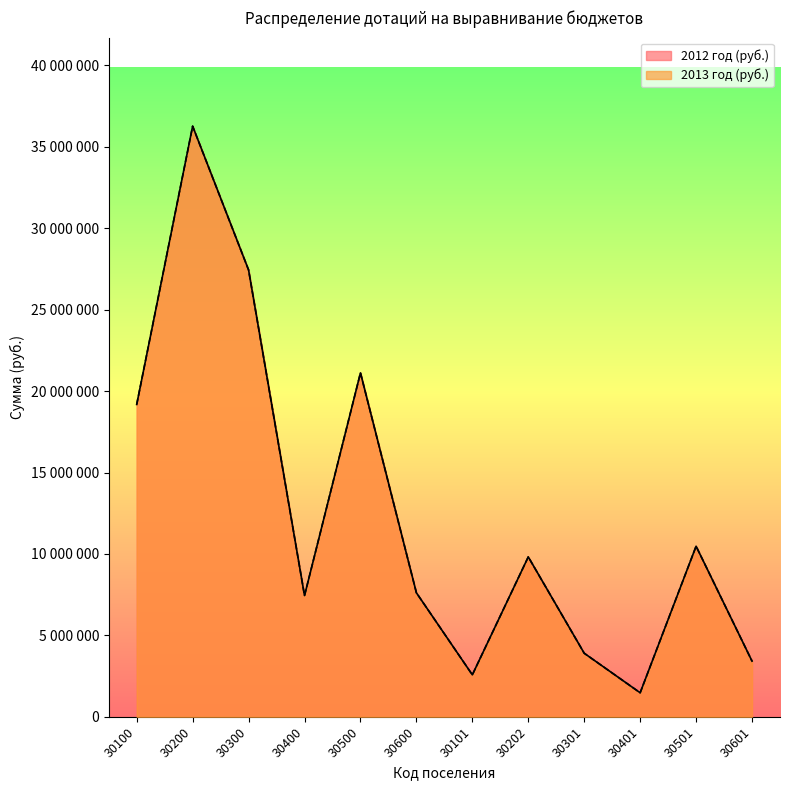

Reading right to left, list all the values displayed in this chart.

2012 год (руб.): 30601=3417000	30501=10474000	30401=1475000	30301=3903000	30202=9818000	30101=2577000	30600=7615000	30500=21120000	30400=7444000	30300=27440000	30200=36270000	30100=19180000
2013 год (руб.): 30601=3417000	30501=10474000	30401=1475000	30301=3903000	30202=9818000	30101=2577000	30600=7615000	30500=21120000	30400=7444000	30300=27440000	30200=36270000	30100=19180000